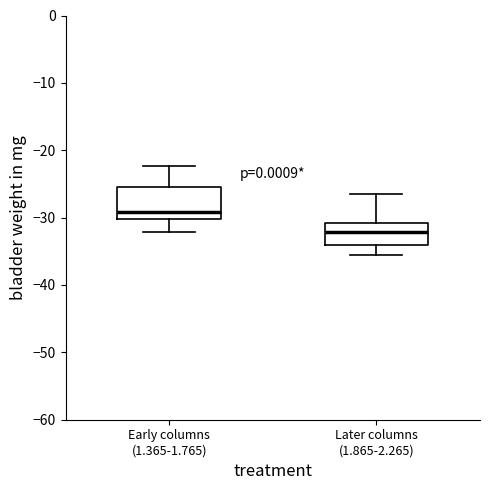

Reading left to right, transcribe this box plot: for each box, give where its median line is, the range the box spans, and where its two whiskers end, as read against the y-axis. The values are not printed on the chart, so give them approximately, as read against the axis.

Early columns (1.365-1.765): median -29, box -30 to -25, whiskers -32 to -22
Later columns (1.865-2.265): median -32, box -34 to -31, whiskers -35 to -26